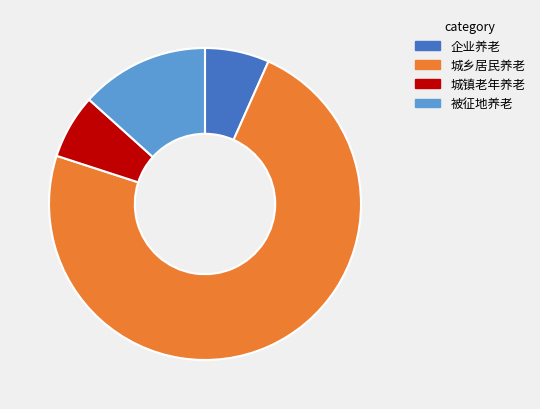

True or false: 城镇老年养老 accounts for 1% of the total.

False